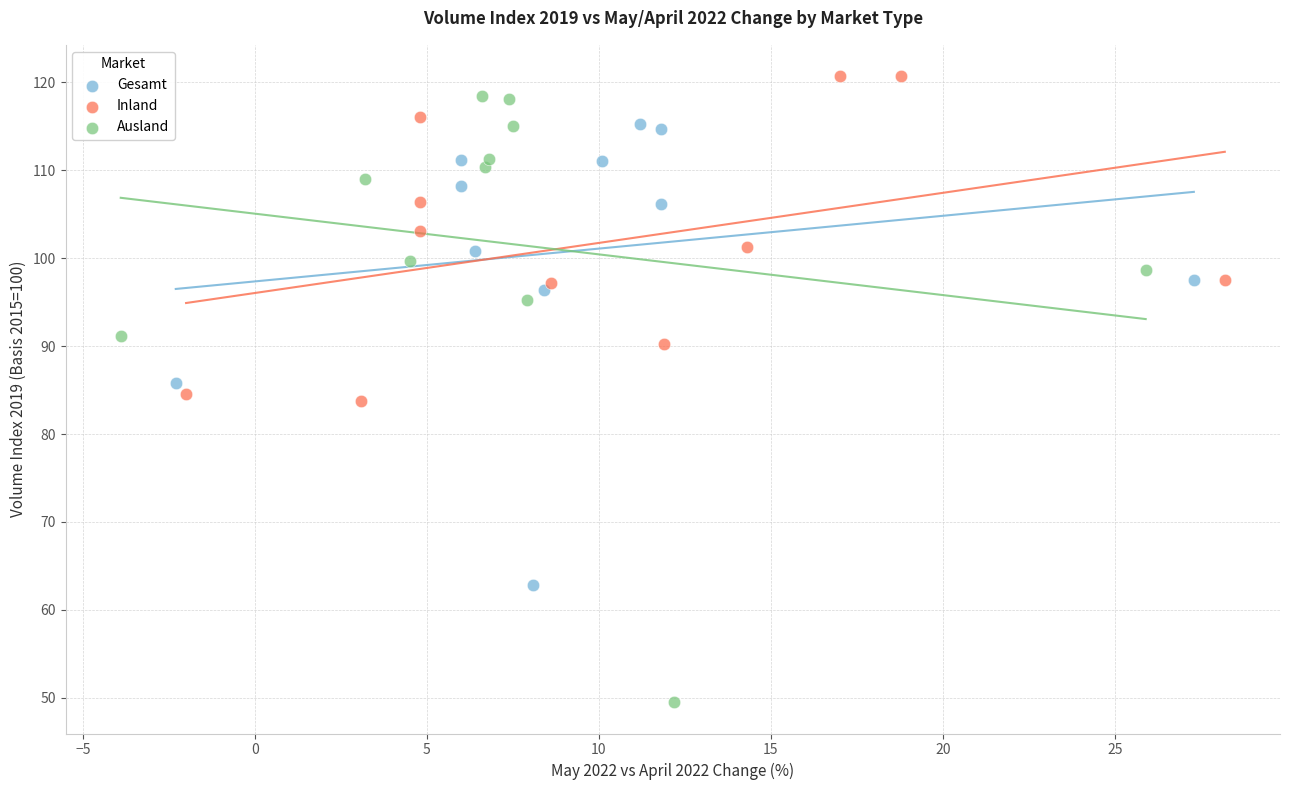

Which series has the widest spread of Y values?

Ausland